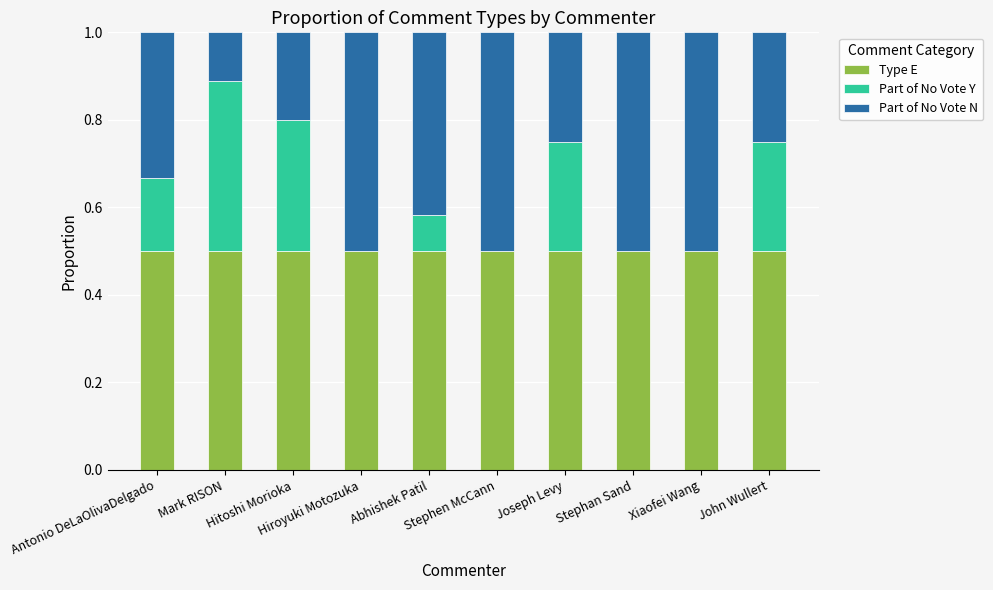

Is it true that Type E equals 0.5 at Hiroyuki Motozuka?

True